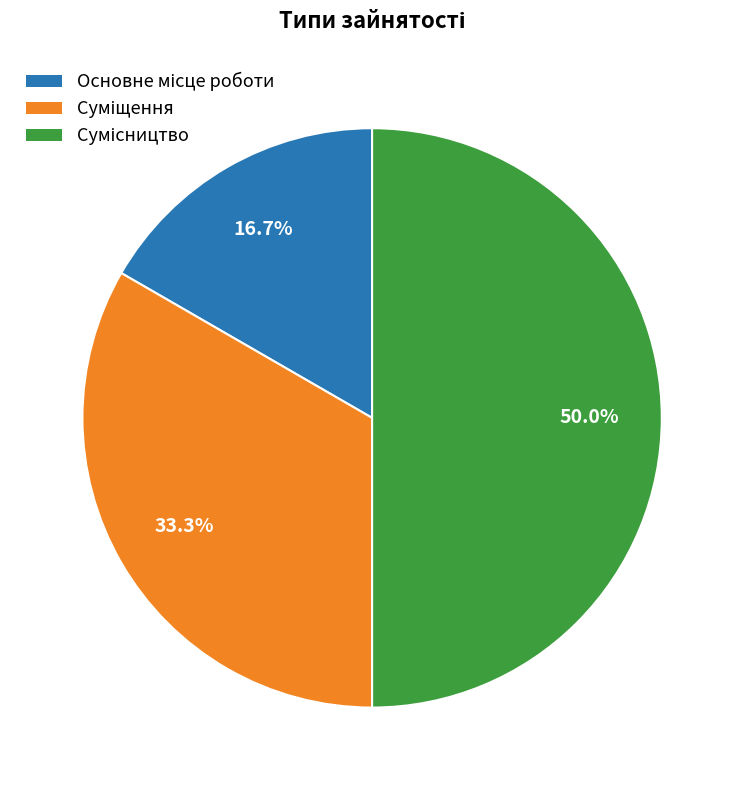

Count the number of slices in the pie.

3